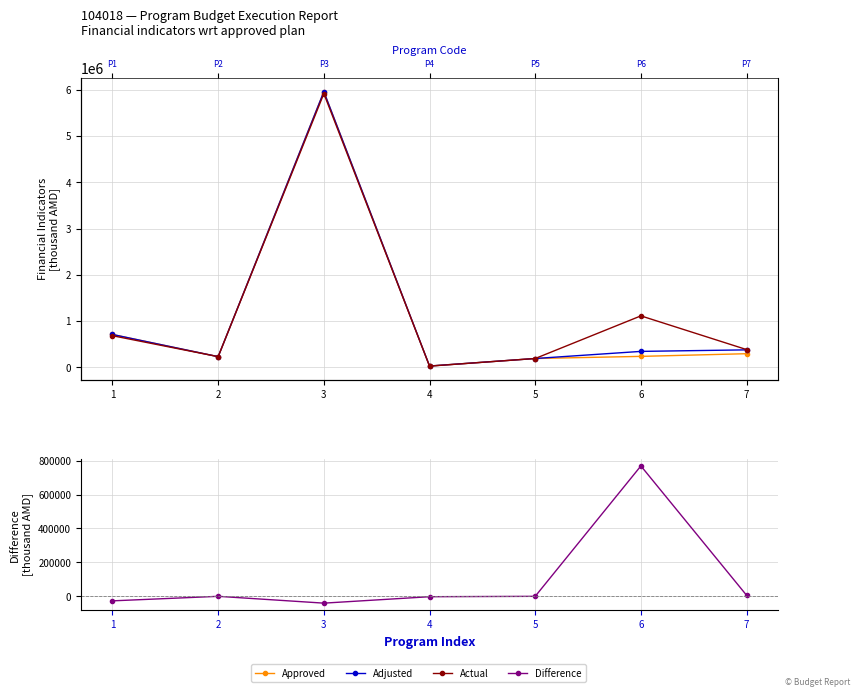

At which category is the sum across all series the highest?

3